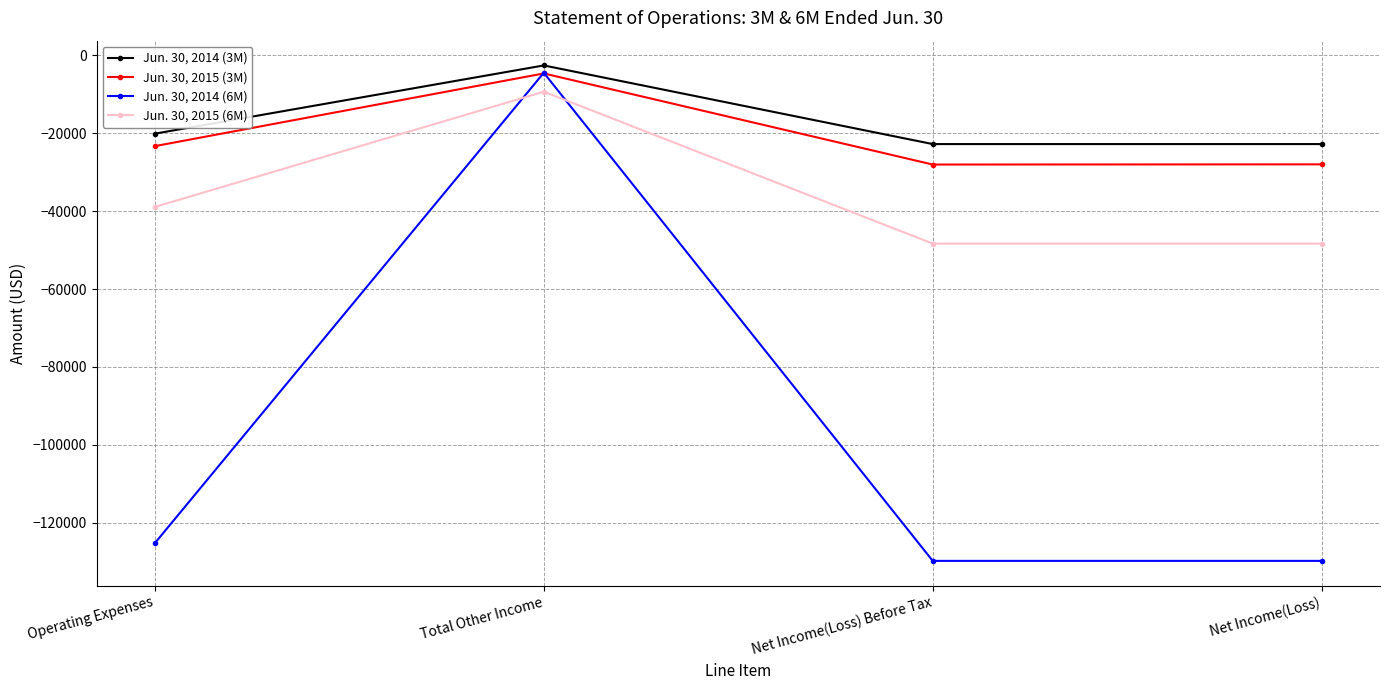

Is the value of Jun. 30, 2015 (3M) at Net Income(Loss) greater than the value of Jun. 30, 2014 (6M) at Net Income(Loss)?

Yes